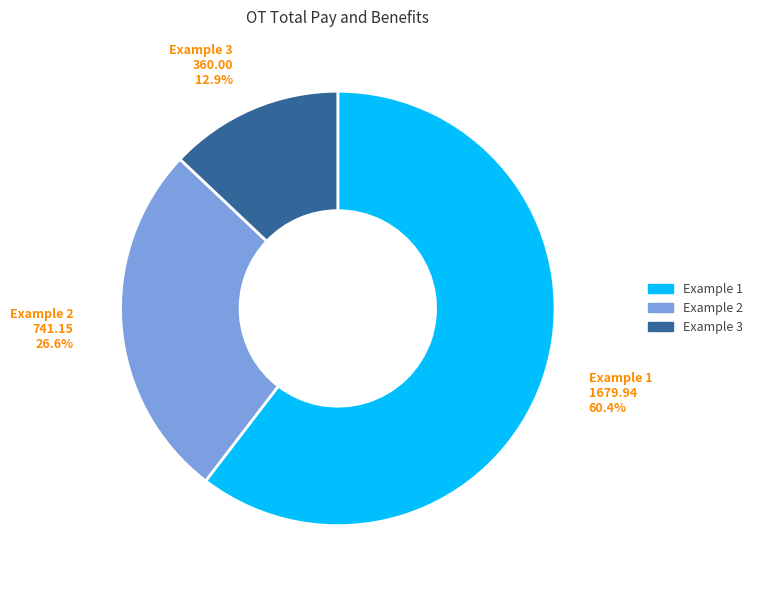

What is the largest slice in the pie chart?

Example 1